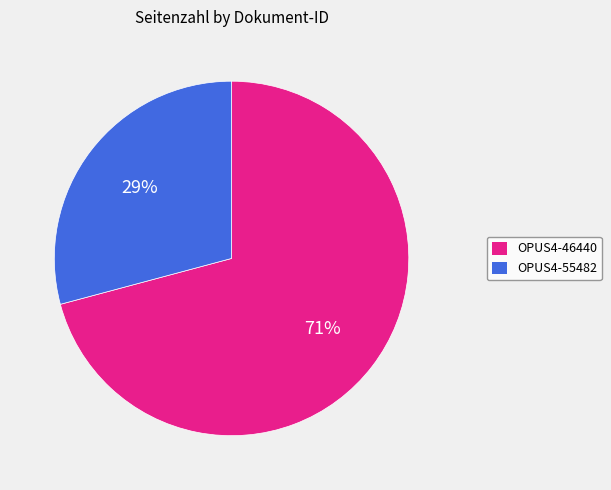

To the nearest percent, what is the average slice percentage?

50%